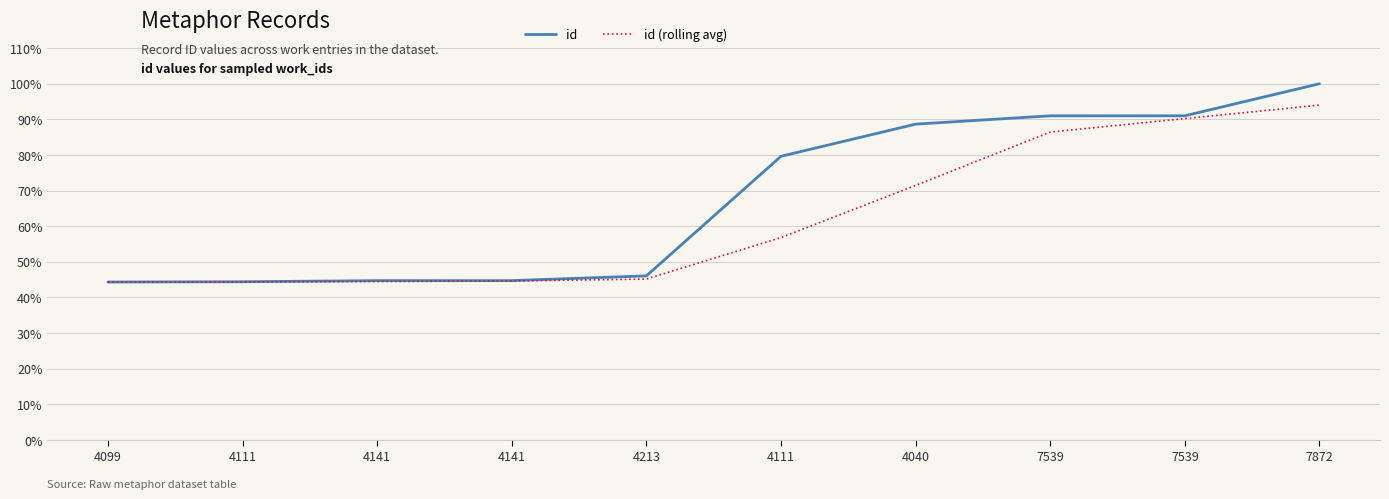

At which label is id (rolling avg) closest to 0?

4099